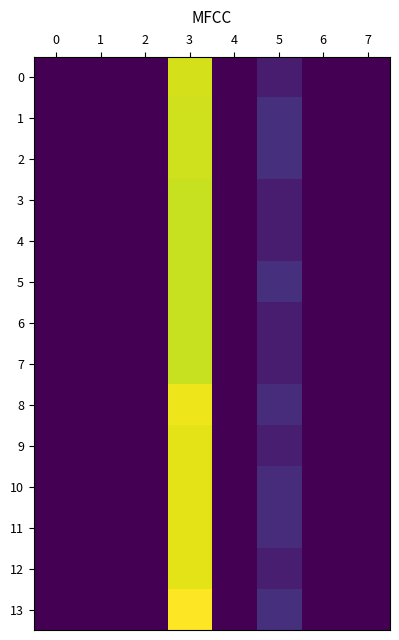

Reading left to right, extract all data points from this chart.

0: 0=0	1=0	2=0	3=11859190	4=0	5=1000000	6=0	7=0
1: 0=0	1=0	2=0	3=11755270	4=0	5=1734665	6=0	7=0
2: 0=0	1=0	2=0	3=11755270	4=0	5=1734665	6=0	7=0
3: 0=0	1=0	2=0	3=11596672	4=0	5=991237	6=0	7=0
4: 0=0	1=0	2=0	3=11596672	4=0	5=991237	6=0	7=0
5: 0=0	1=0	2=0	3=11596672	4=0	5=1734665	6=0	7=0
6: 0=0	1=0	2=0	3=11596672	4=0	5=991237	6=0	7=0
7: 0=0	1=0	2=0	3=11596672	4=0	5=991237	6=0	7=0
8: 0=0	1=0	2=0	3=12321467	4=0	5=1630578	6=0	7=0
9: 0=0	1=0	2=0	3=12152956	4=0	5=1053190	6=0	7=0
10: 0=0	1=0	2=0	3=12152956	4=0	5=1630578	6=0	7=0
11: 0=0	1=0	2=0	3=12152956	4=0	5=1630578	6=0	7=0
12: 0=0	1=0	2=0	3=12152956	4=0	5=1053190	6=0	7=0
13: 0=0	1=0	2=0	3=12660331	4=0	5=1698653	6=0	7=0